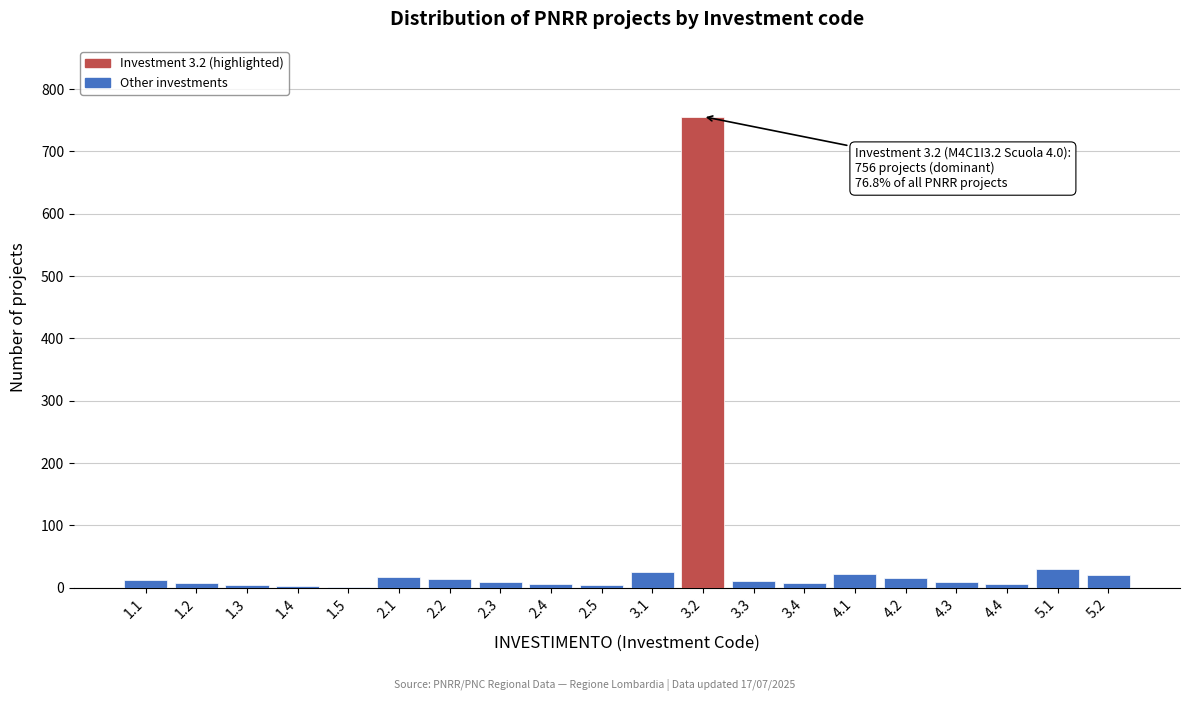

What is the sum of all values?

984